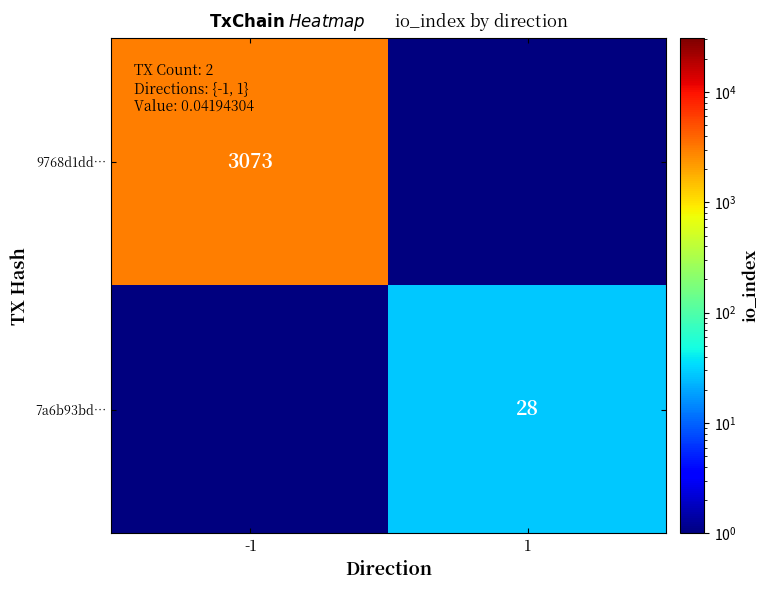

True or false: 9768d1dd… has a value of 1248 at -1.

False